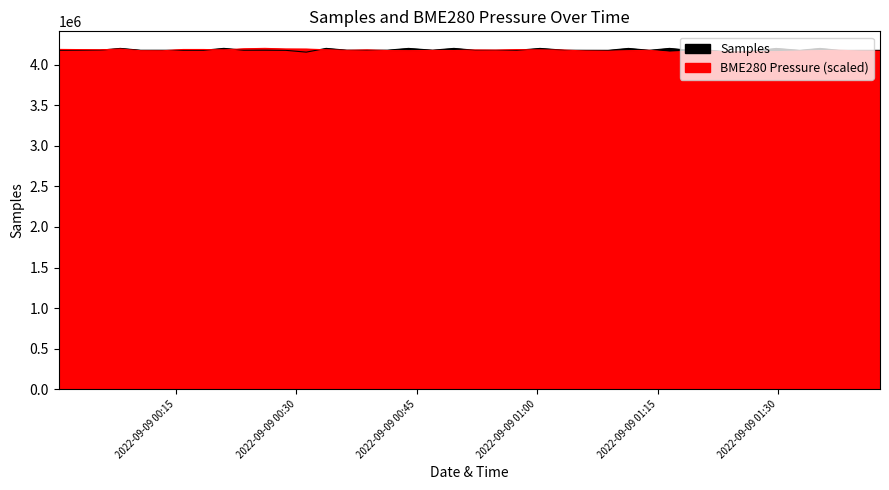

Which series ends up on top after the final intersection of BME280_pressure and Samples?

Samples